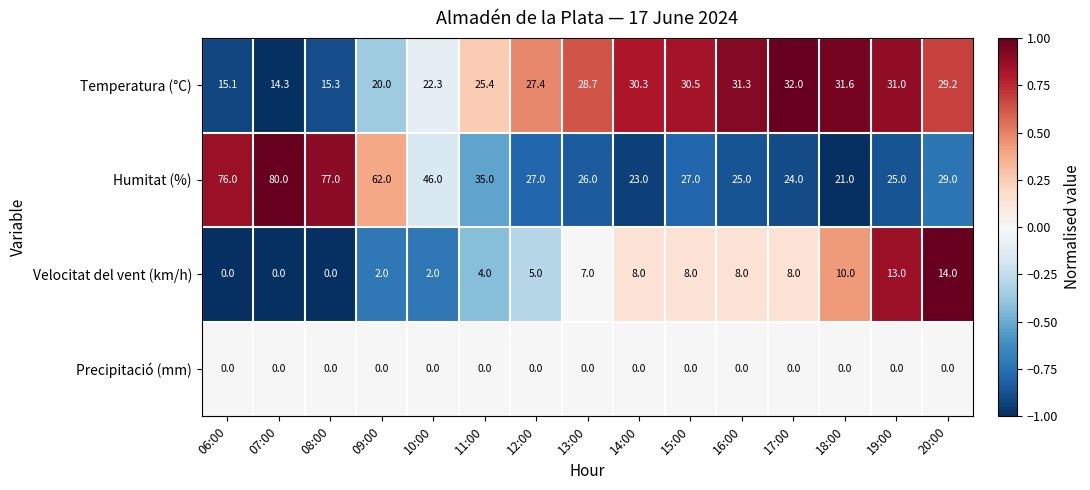

What is the greatest value displayed?

80.0